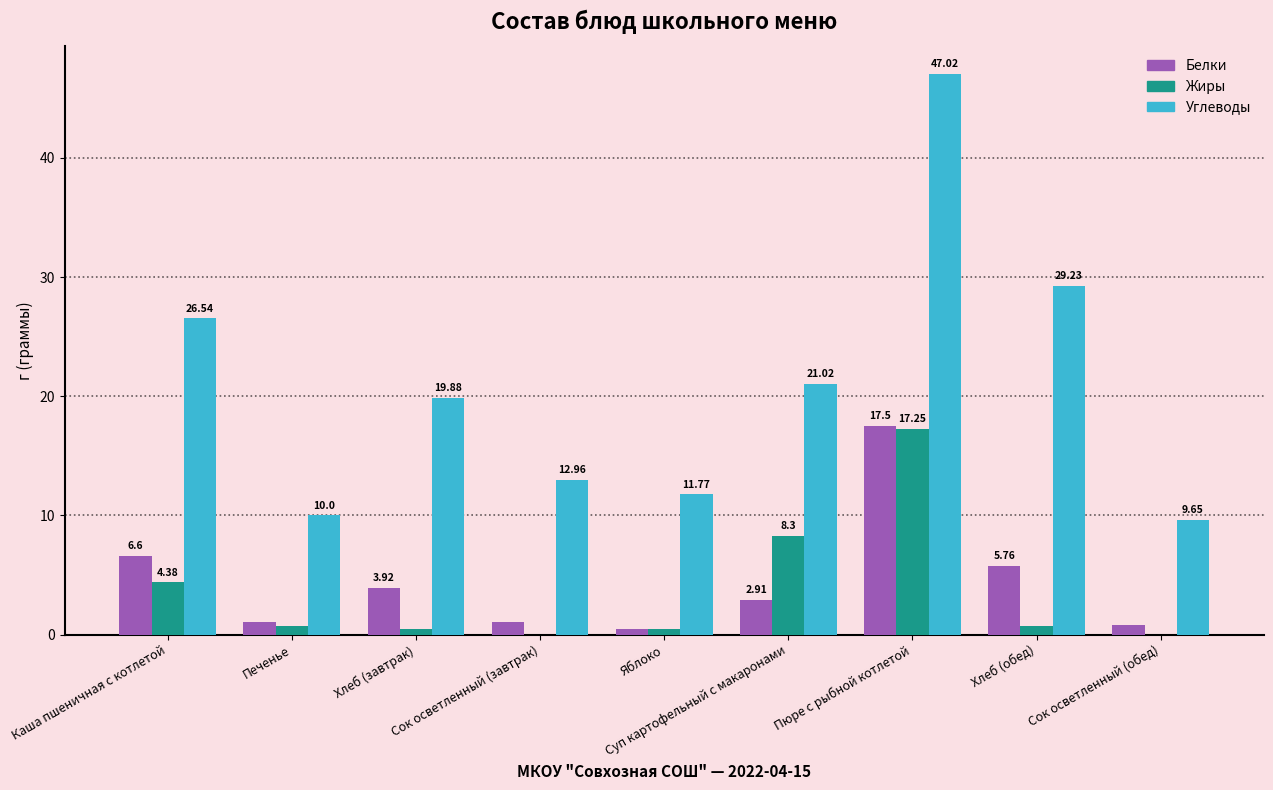

How many data points in Жиры are above 0?

7